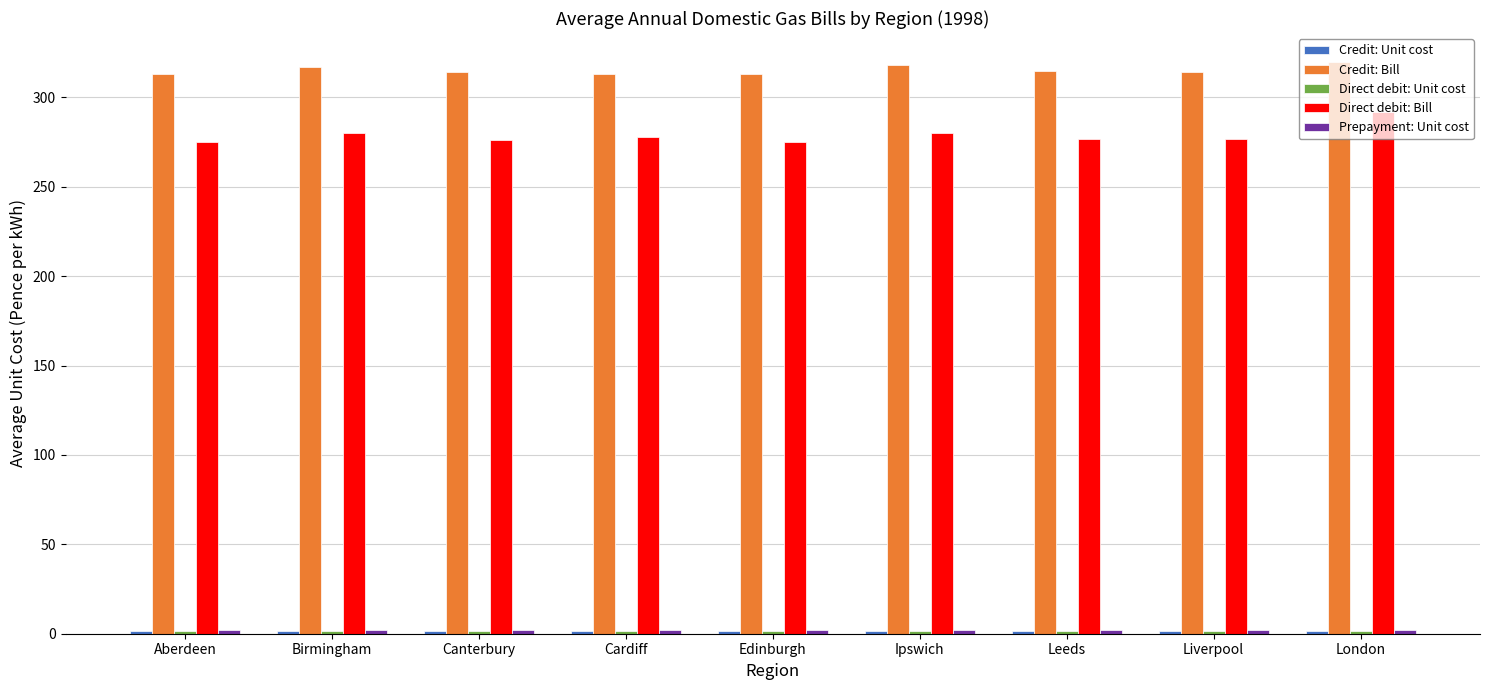

How many bars are there in total?

45